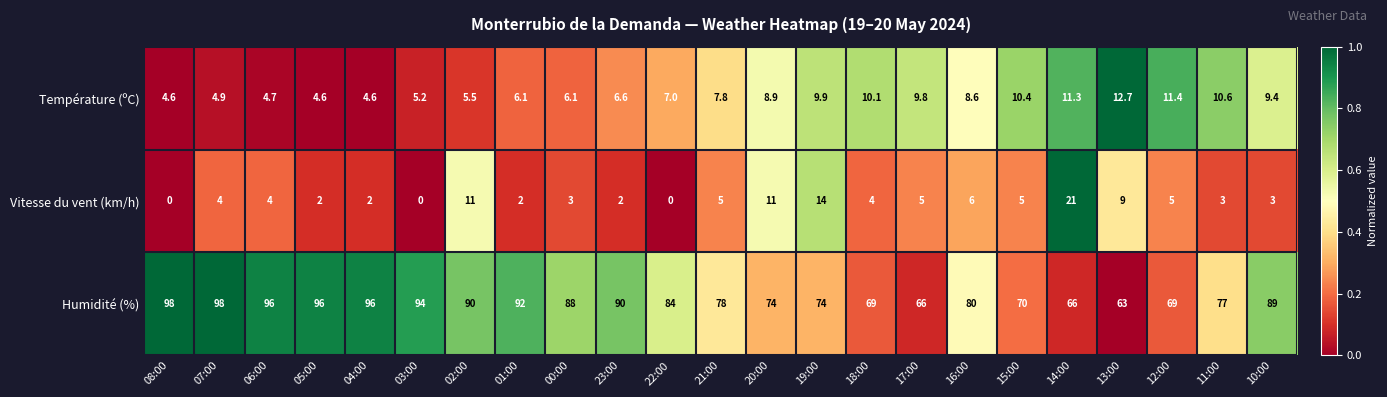

List the series in order of their peak value, lowest first.

Température (ºC), Vitesse du vent (km/h), Humidité (%)